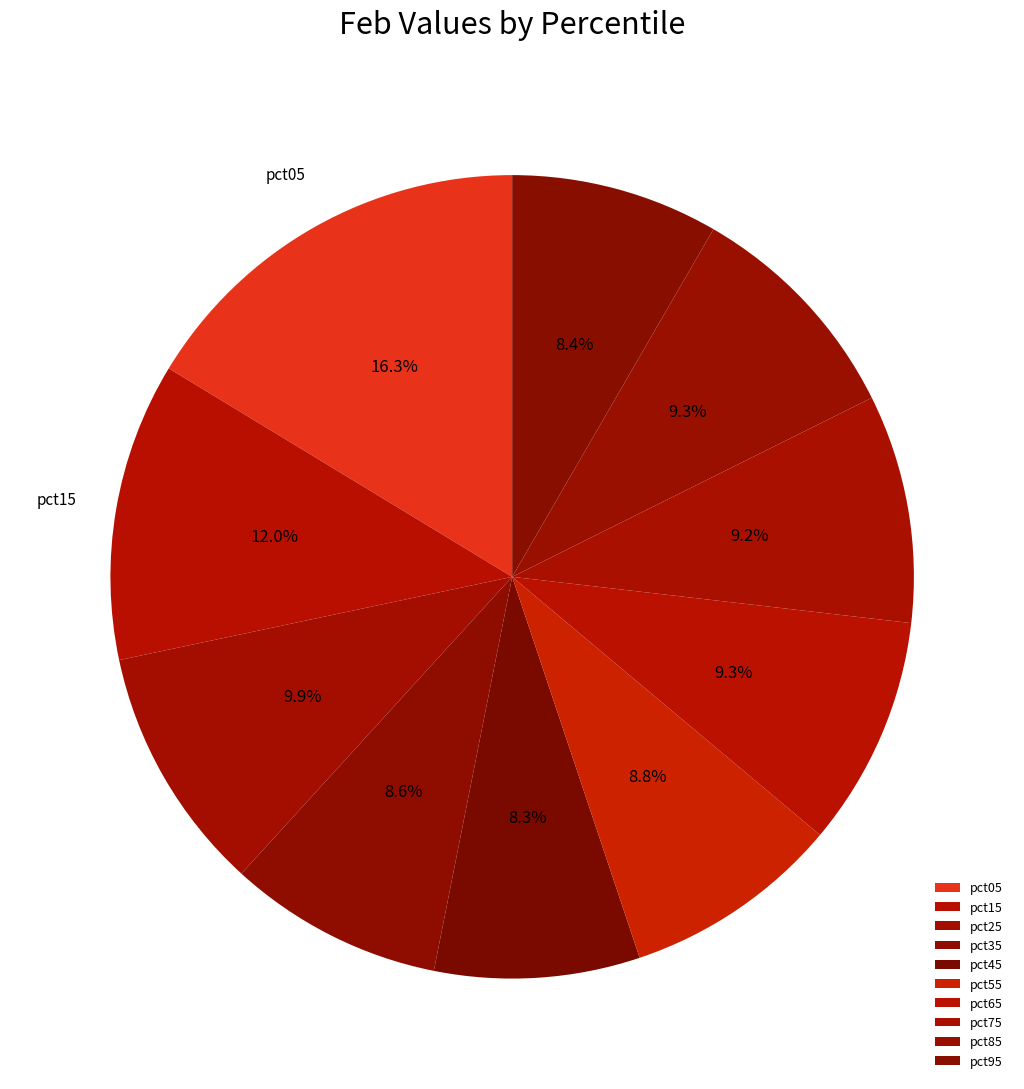

To the nearest percent, what percentage of the pie is pct65?

9%